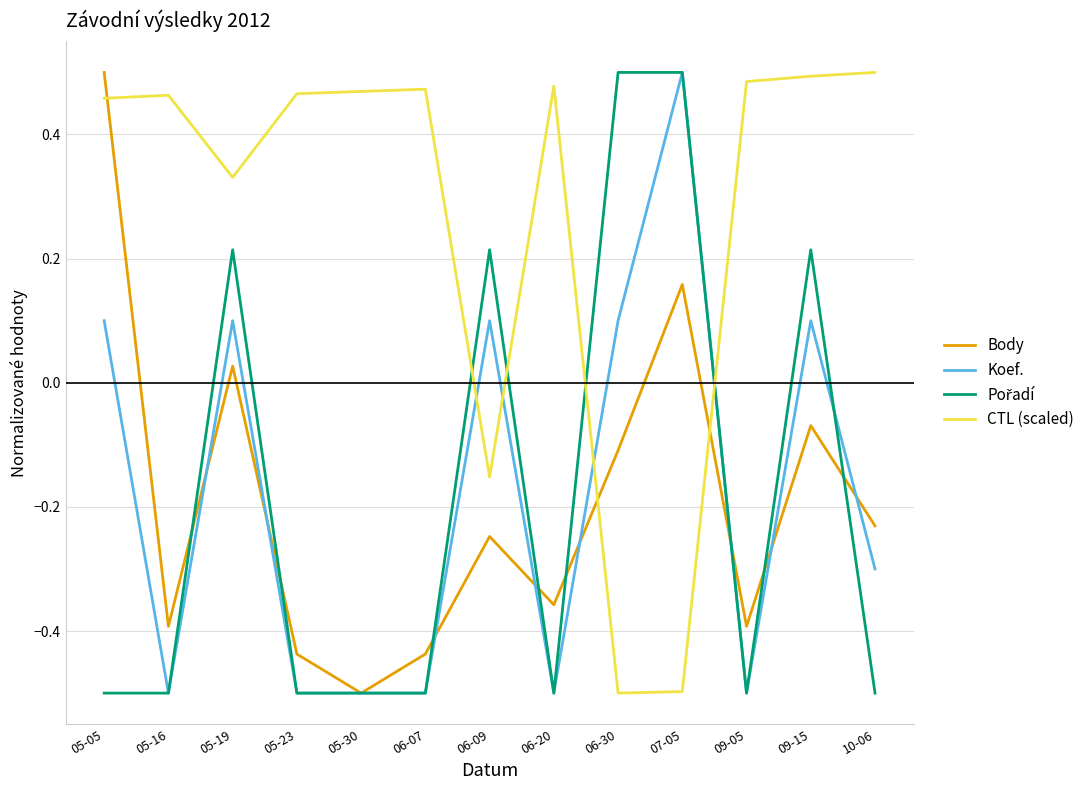

What is the minimum value shown in the chart?

-0.5